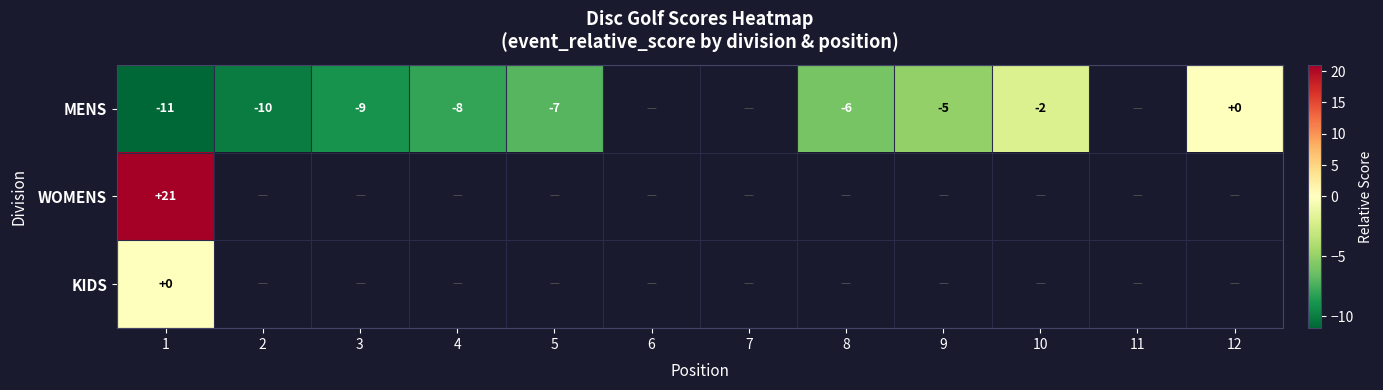

Which category has the lowest value across all series?

1